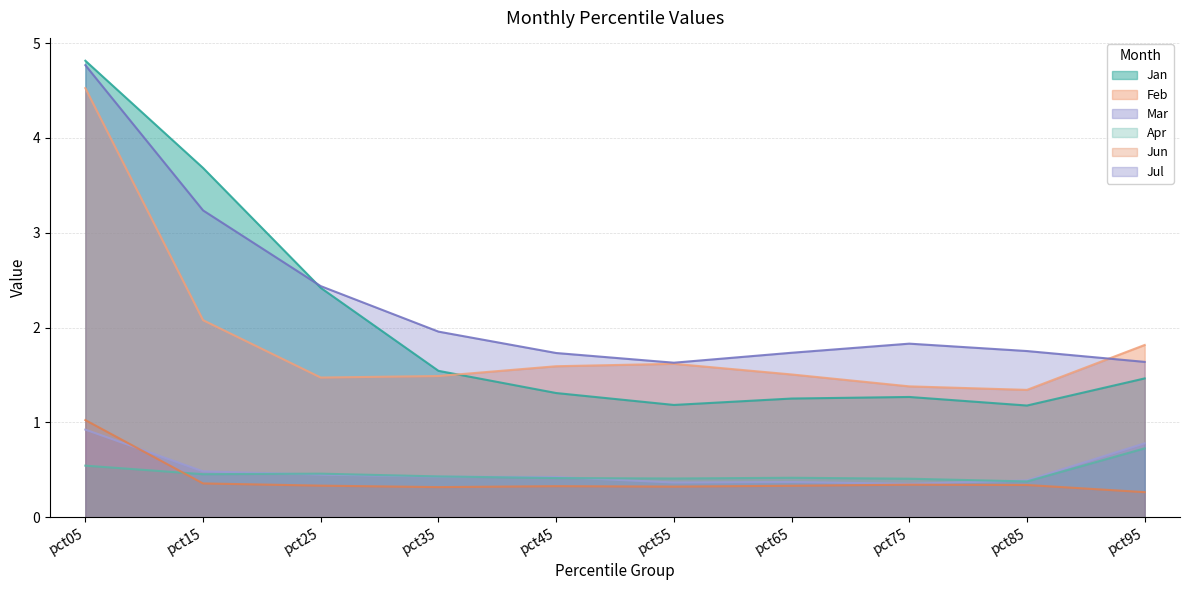

How many intersections are there between Mar and Jun?

1